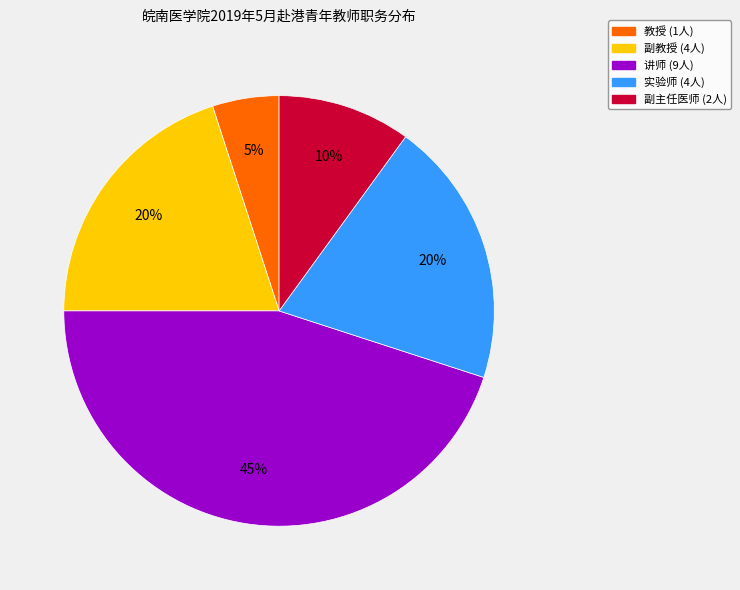

Combined, do 实验师 and 教授 account for over 50%?

No